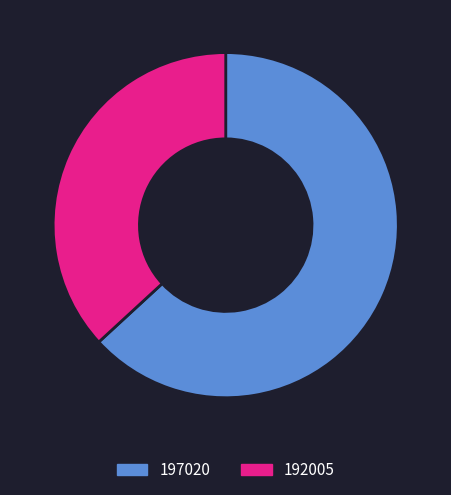

Is the sum of 197020 and 192005 greater than half?

Yes